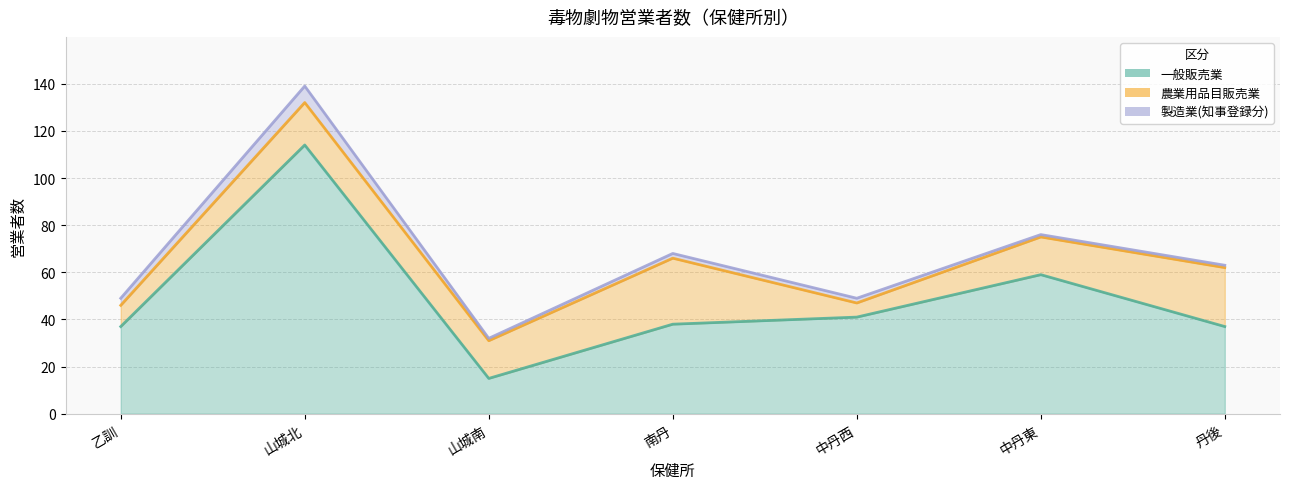

What is the label of the 5th point from the right?

山城南